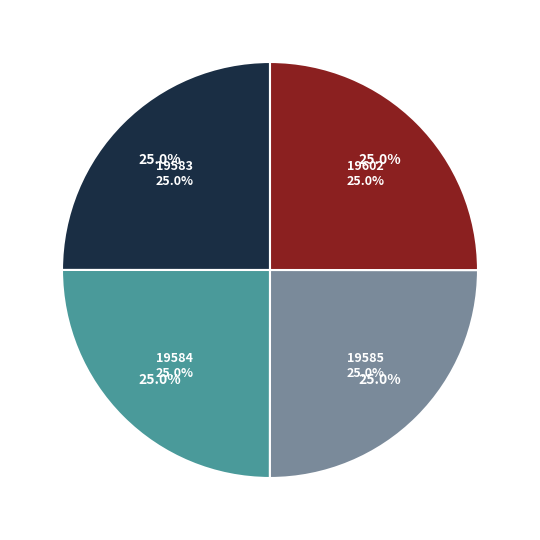

The 19602 slice represents 25% of the pie. True or false?

True